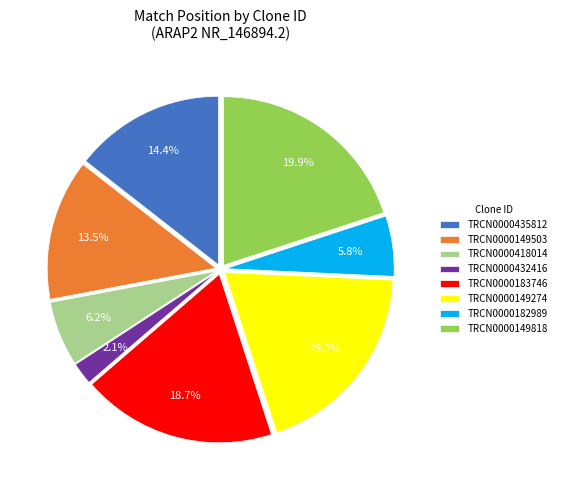

How many slices are in this pie chart?

8